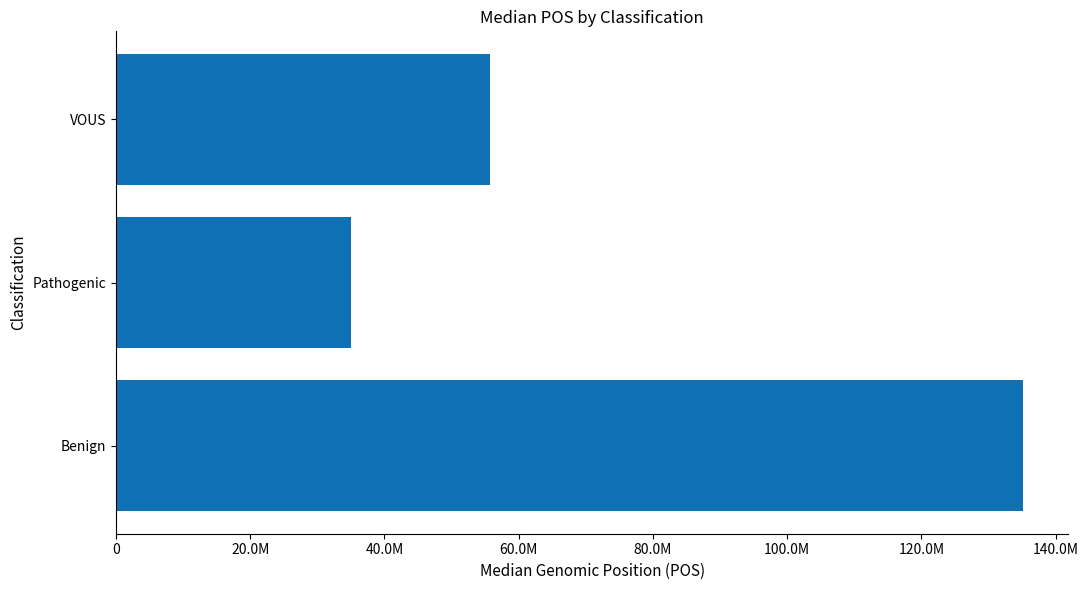

Are the bars horizontal?

Yes